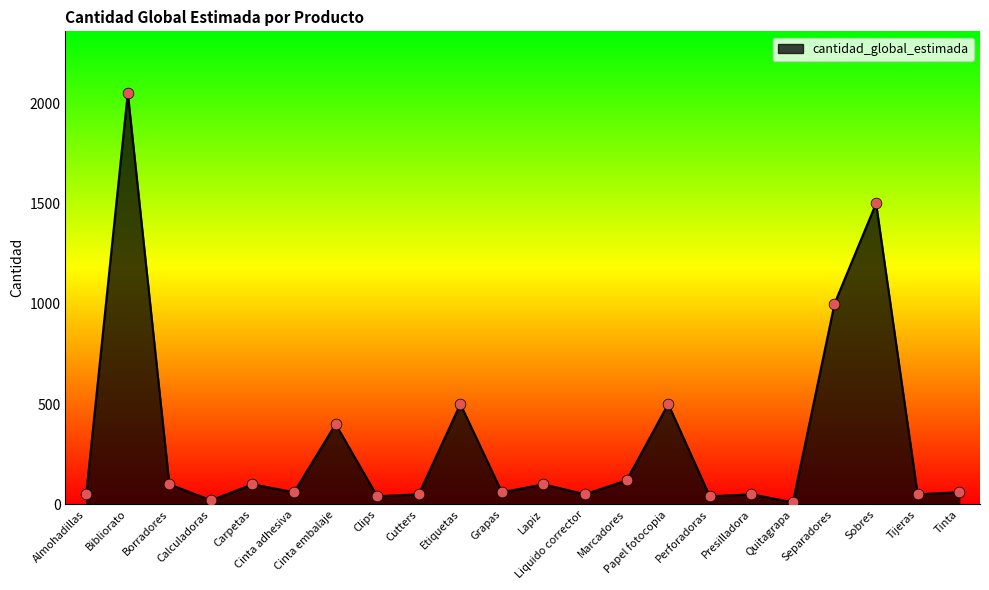

What is the change in value from Carpetas to Tinta?

-40